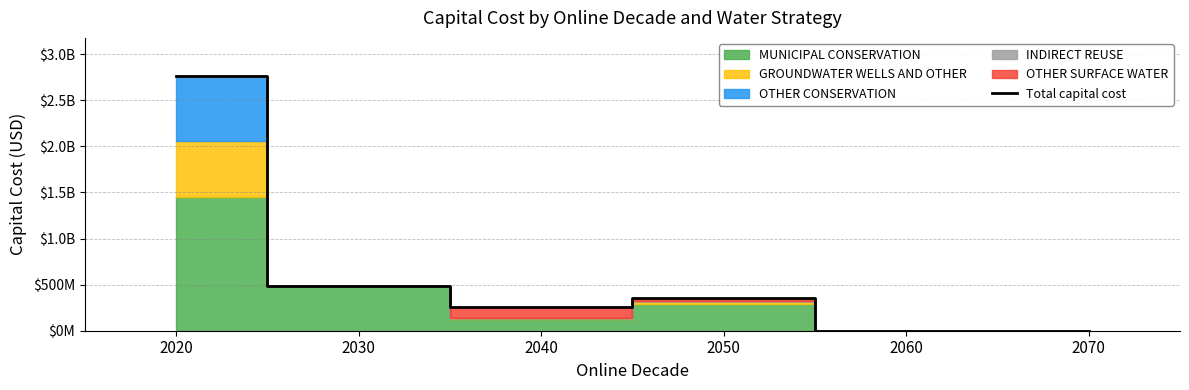

What is the difference between the maximum and second lowest values?

2760026822